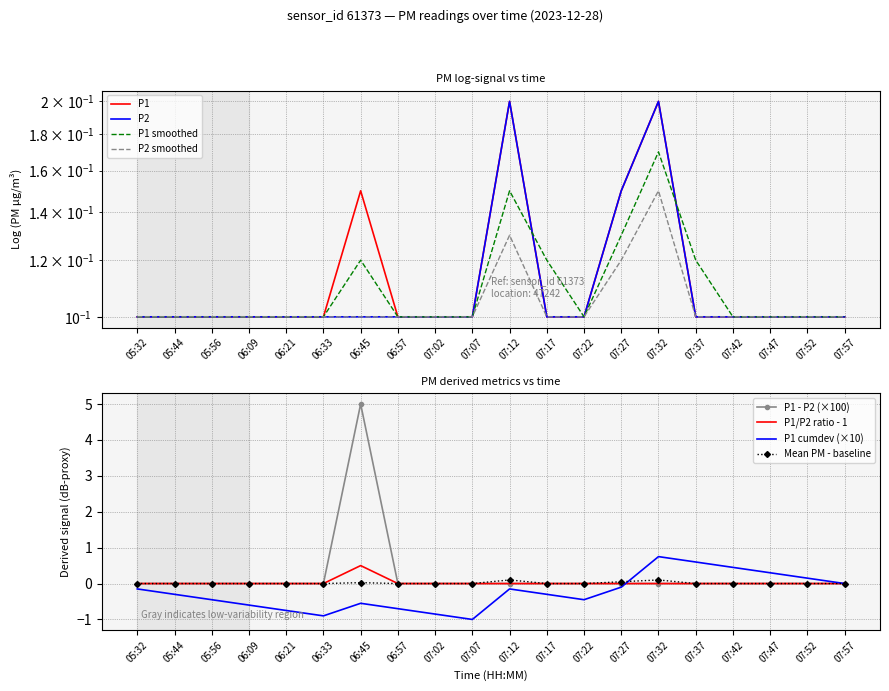

At which label is P2_smooth closest to 0?

05:32